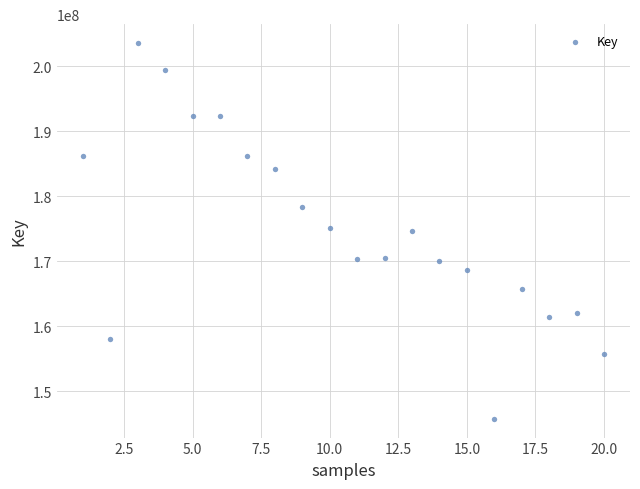

What is the range of Y values (max minus min)?

57766625